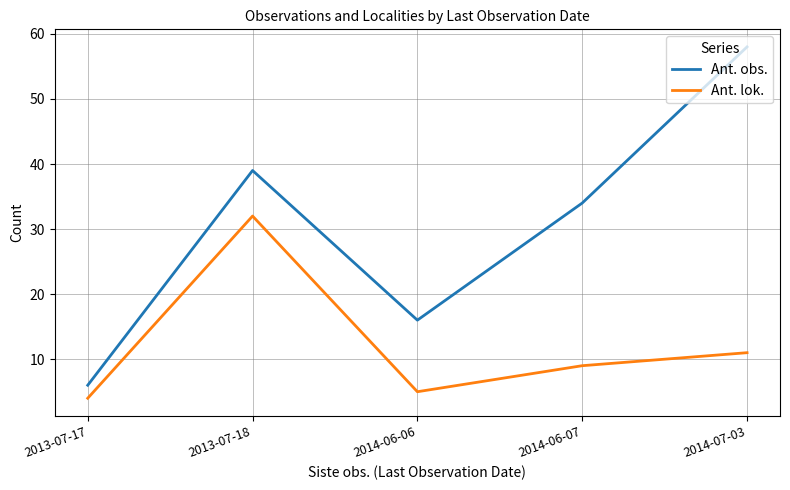

At which label is Ant. lok. closest to 18?

2014-07-03